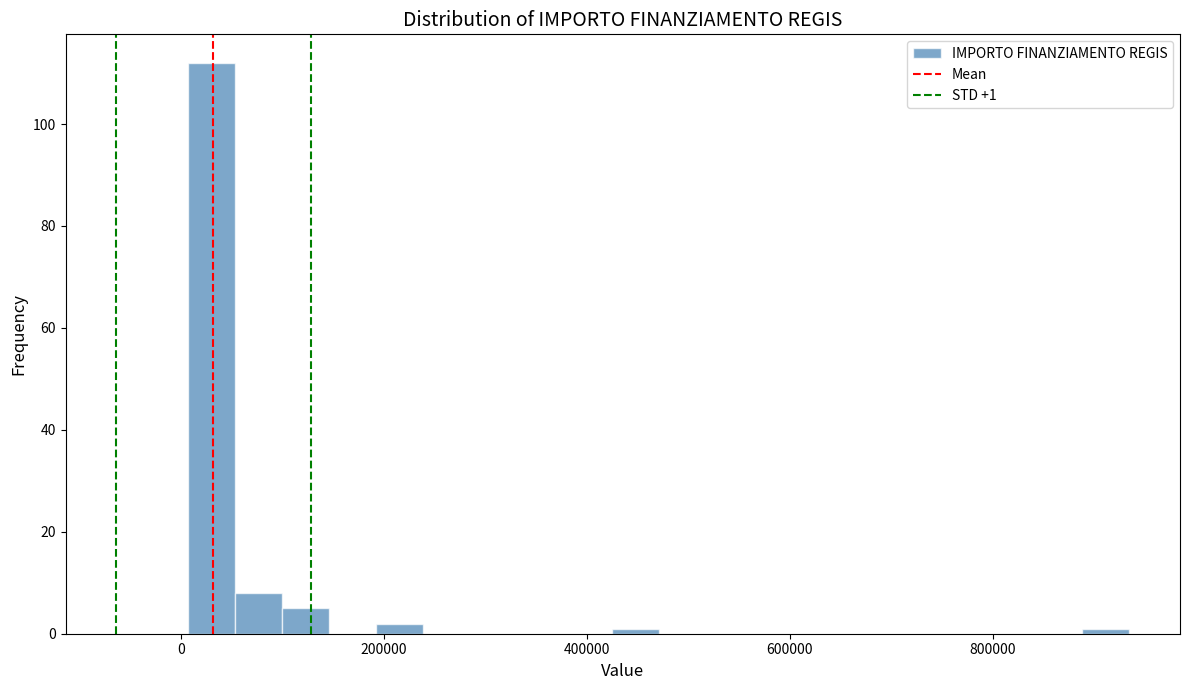

Around what value on the x-axis is the tallest bar? Give the approximate position of its centre, as read against the axis.

40000